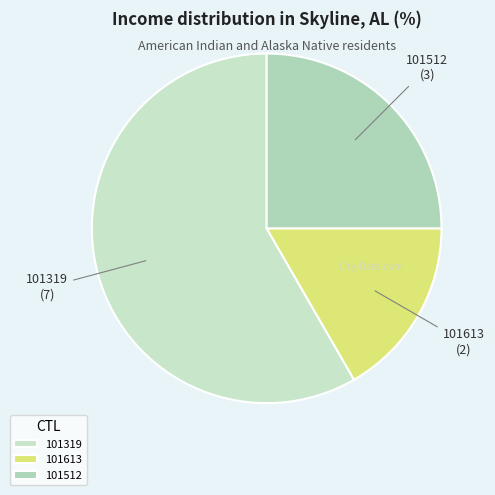

Is 101613 the majority of the pie?

No